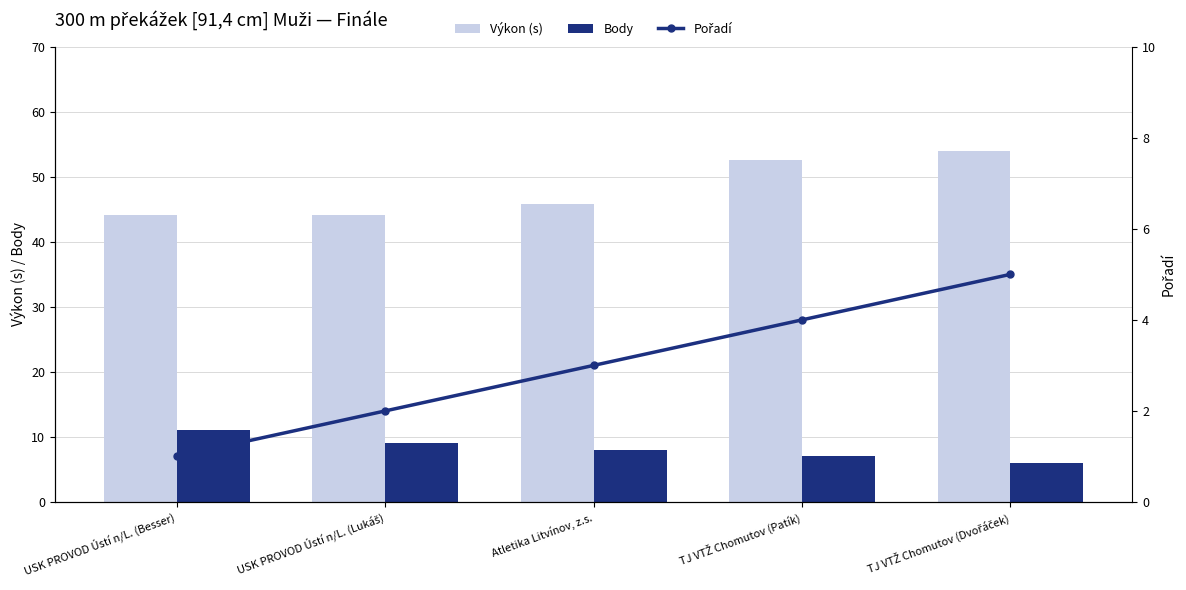

List the labels in order of Pořadí value, largest first.

TJ VTŽ Chomutov (Dvořáček), TJ VTŽ Chomutov (Patík), Atletika Litvínov, z.s., USK PROVOD Ústí n/L. (Lukáš), USK PROVOD Ústí n/L. (Besser)